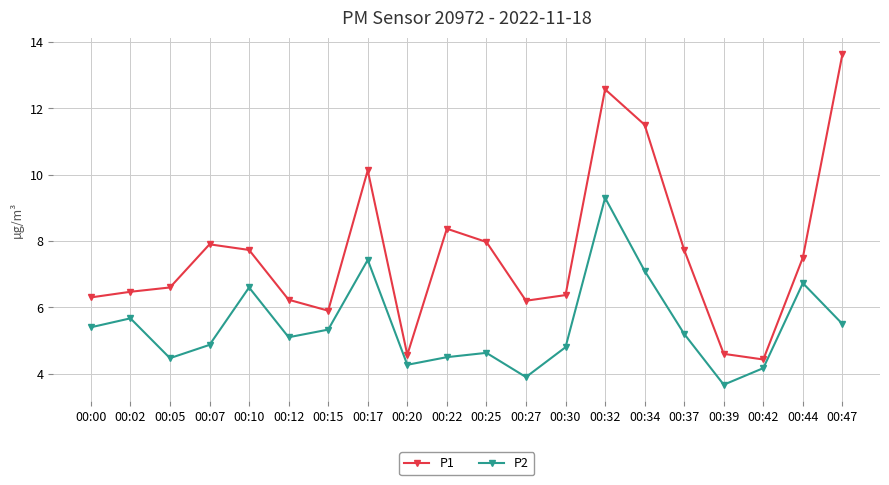

True or false: P2 has more than 0 points higher than both neighbors.

True